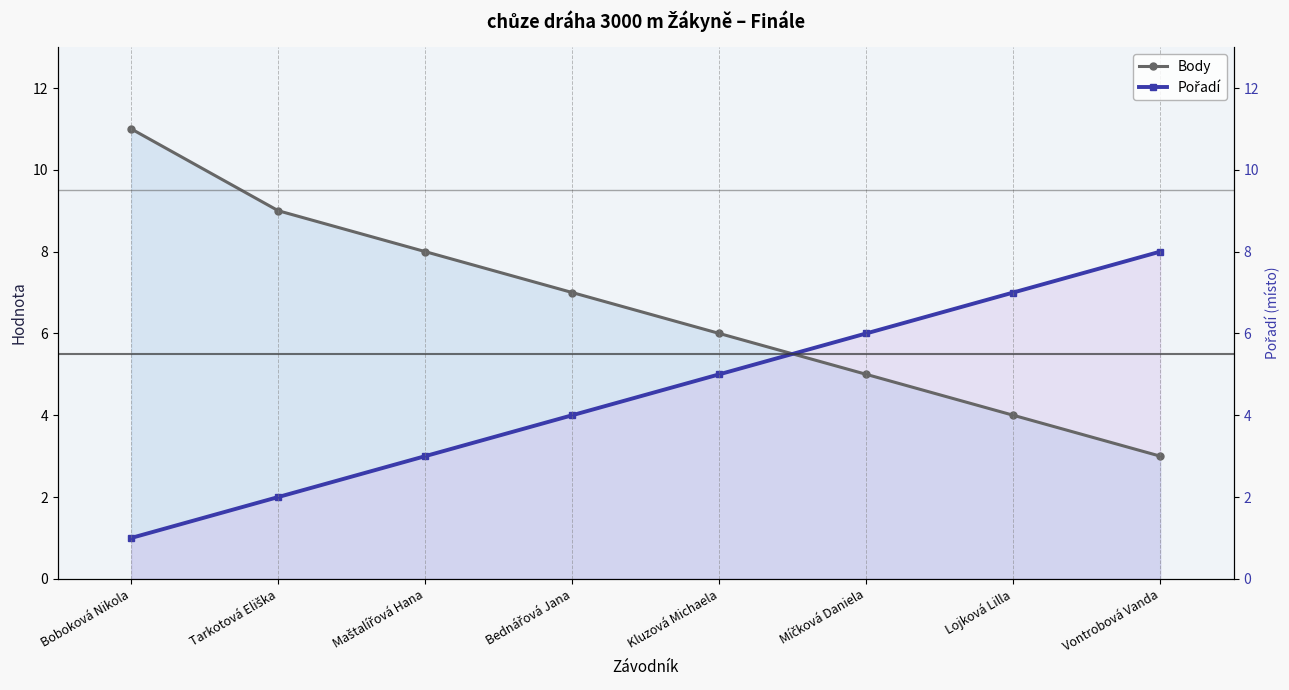

The Body series shows 5 at Míčková Daniela. True or false?

True